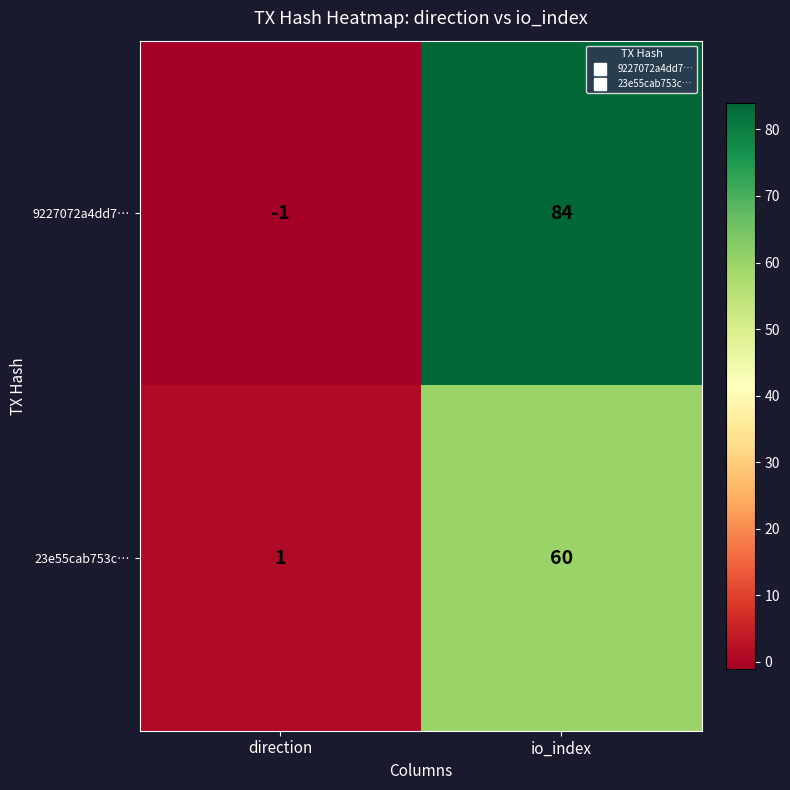

What is the difference between the 9227072a4dd7… values at io_index and direction?

85